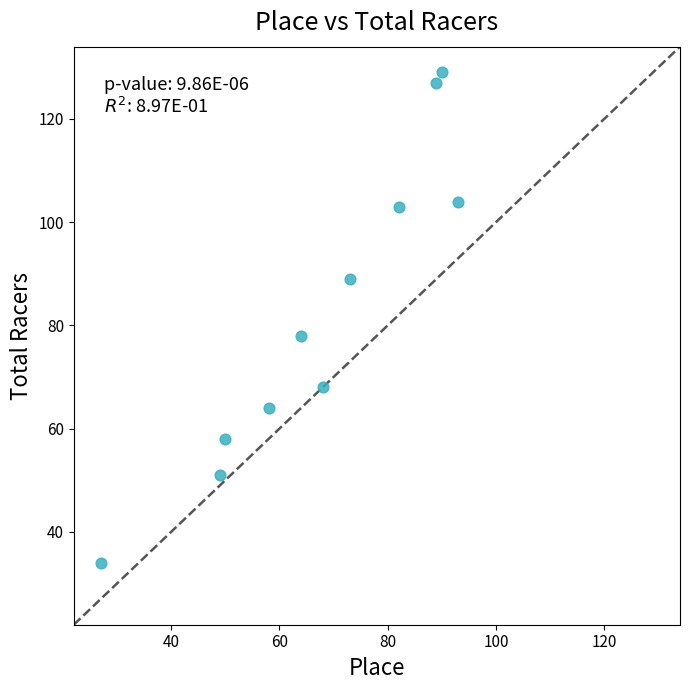

What is the range of X values (max minus min)?

66